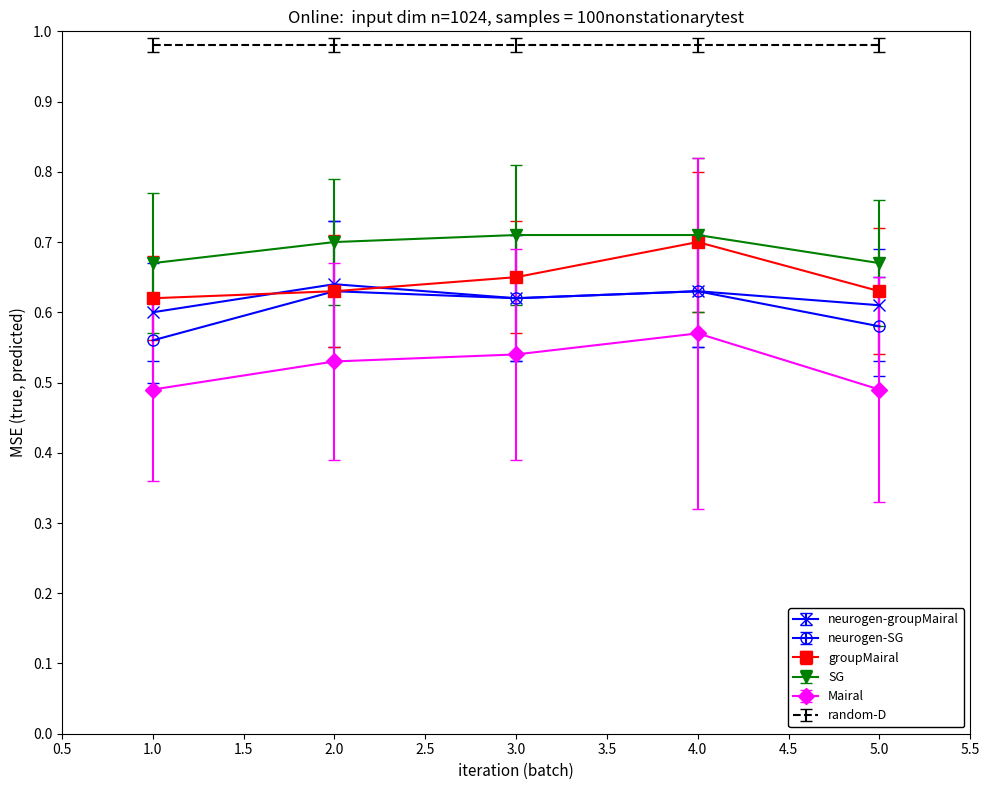

Which series has the largest total across all categories?

random-D